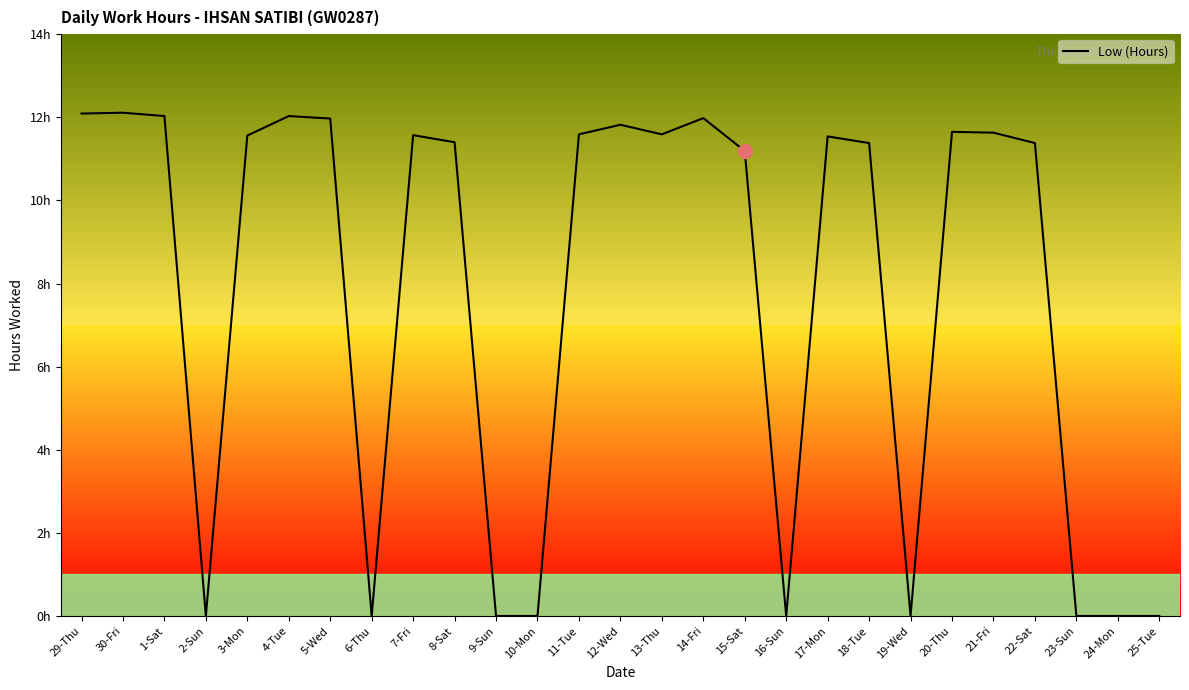

Does the chart have visible grid lines?

No